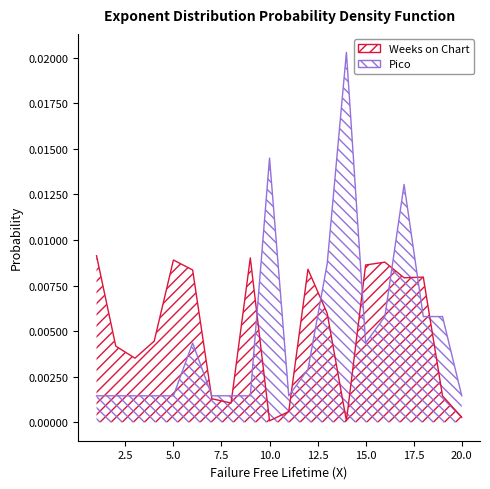

Rank the series by their maximum value, from lowest to highest.

Weeks on Chart, Pico